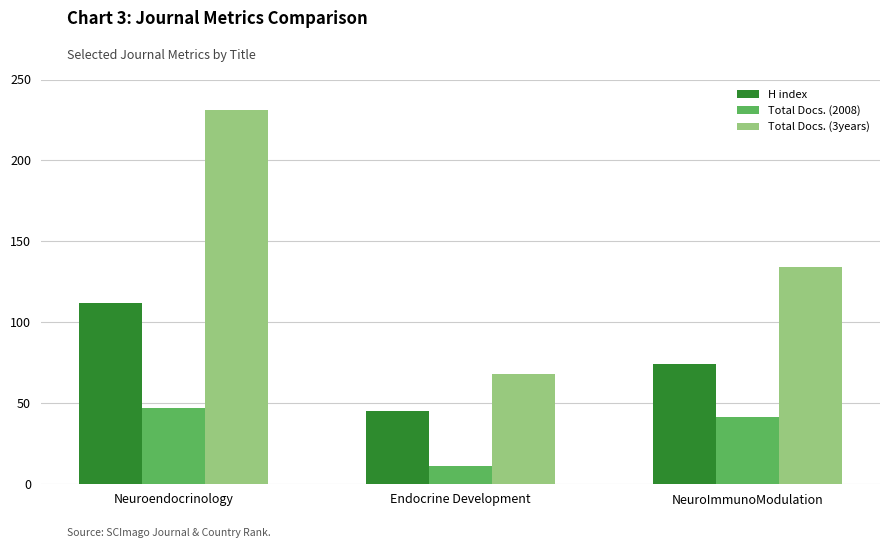

What is the value of the H index bar at the 1st from the left?

112